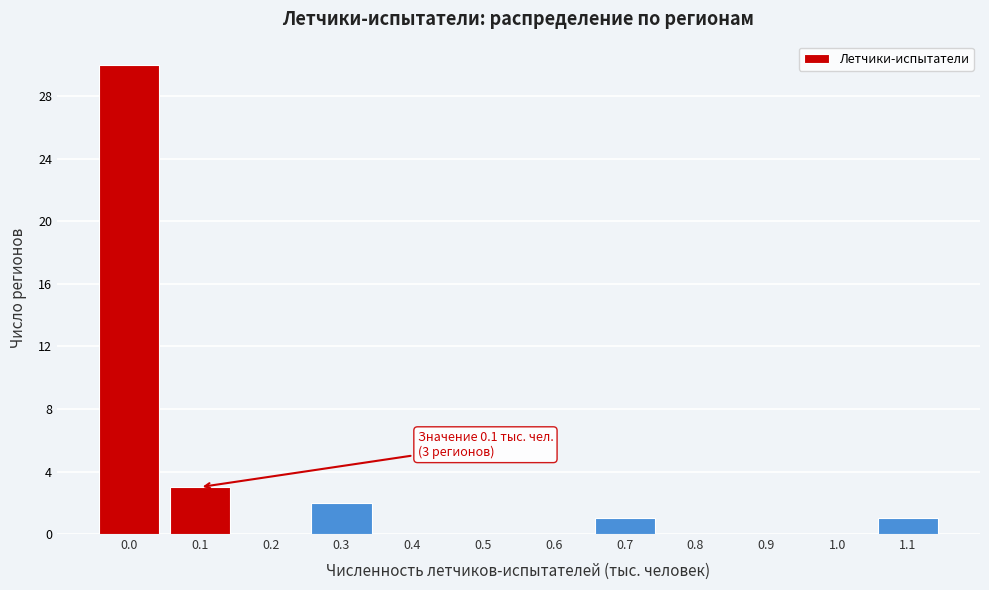

Reading left to right, list all the values displayed in this chart.

0.0=30	0.1=3	0.2=0	0.3=2	0.4=0	0.5=0	0.6=0	0.7=1	0.8=0	0.9=0	1.0=0	1.1=1